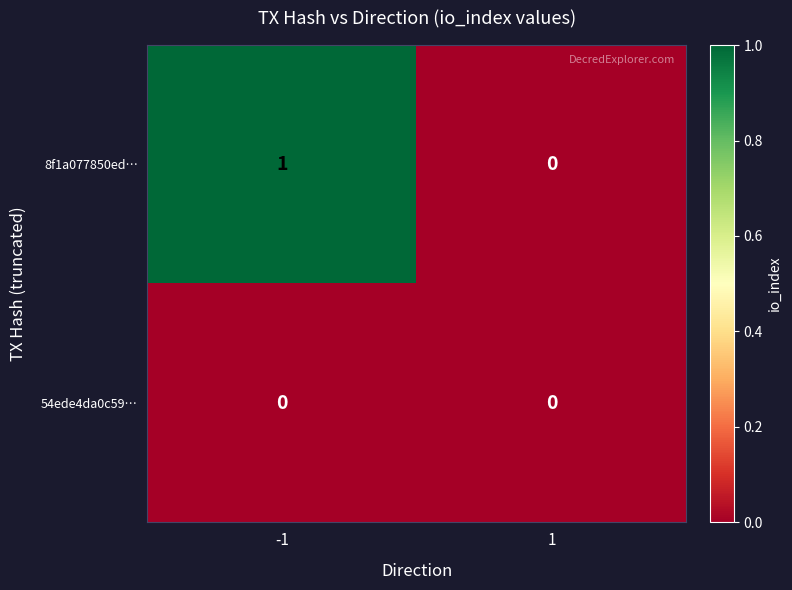

Which series has the largest total across all categories?

8f1a077850ed…